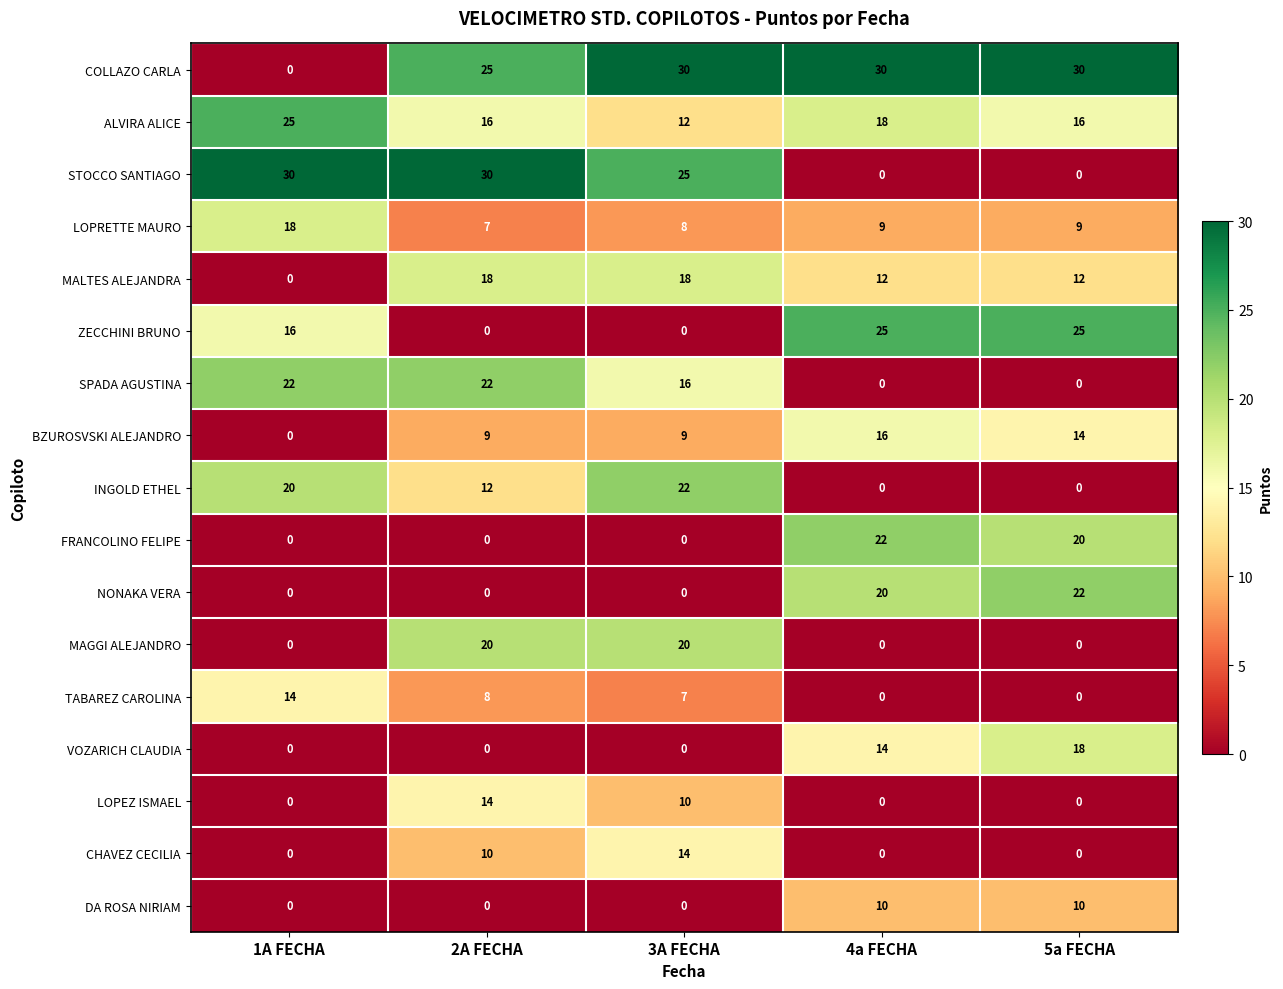

Which series changed the most between 2A FECHA and 4a FECHA?

STOCCO SANTIAGO